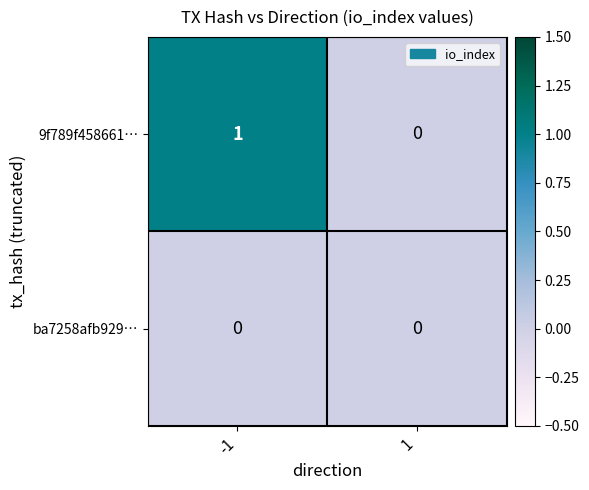

Reading left to right, what are all the values shown in this chart?

9f789f458661…: 1	0
ba7258afb929…: 0	0